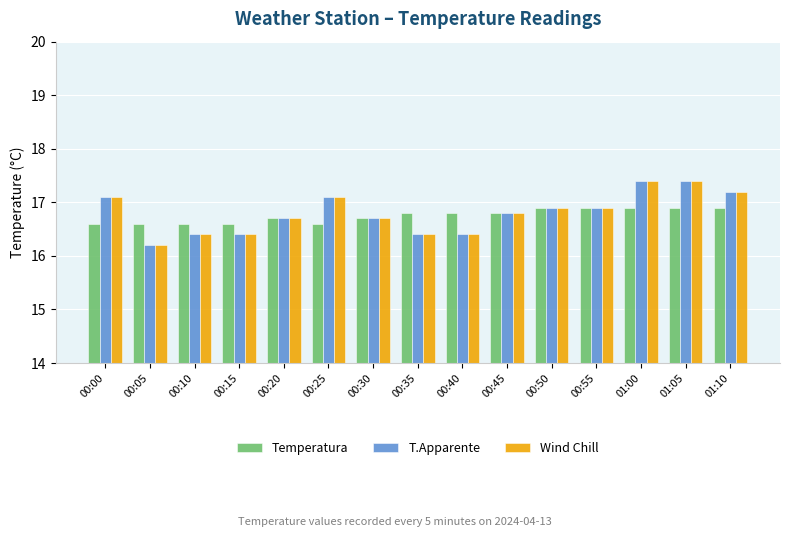

Reading left to right, what are all the values shown in this chart?

Temperatura: 16.6	16.6	16.6	16.6	16.7	16.6	16.7	16.8	16.8	16.8	16.9	16.9	16.9	16.9	16.9
T.Apparente: 17.1	16.2	16.4	16.4	16.7	17.1	16.7	16.4	16.4	16.8	16.9	16.9	17.4	17.4	17.2
Wind Chill: 17.1	16.2	16.4	16.4	16.7	17.1	16.7	16.4	16.4	16.8	16.9	16.9	17.4	17.4	17.2